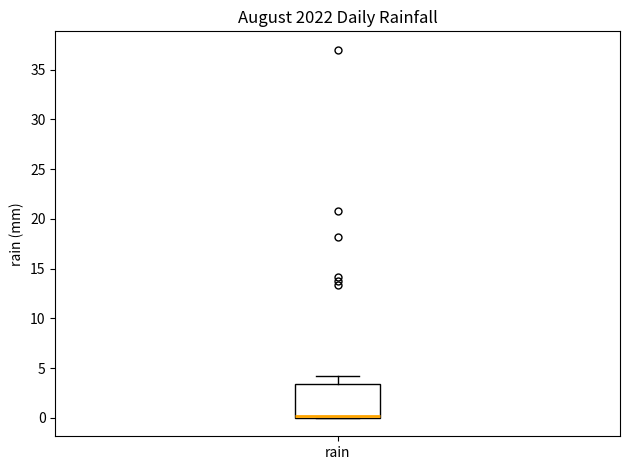

Transcribe this box plot: give where the median line is, the range the box spans, and where the two whiskers end, as read against the y-axis. The values are not printed on the chart, so give them approximately, as read against the axis.

median 0.0 (just above the box's lower edge), box 0.0 to 3.5, whiskers 0.0 to 4.0